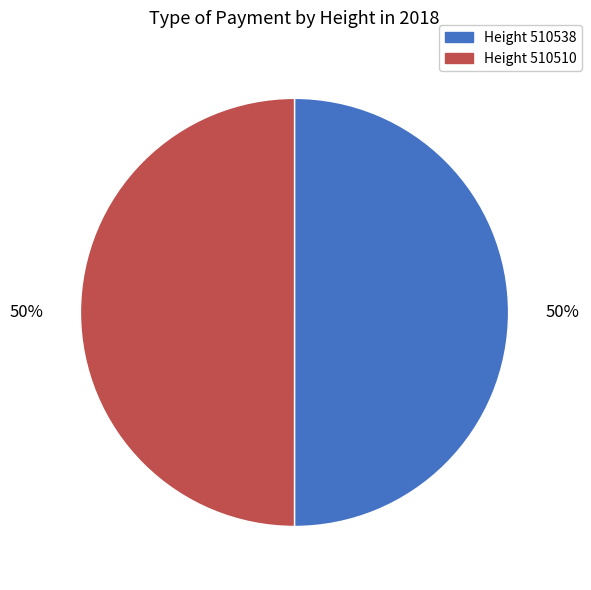

To the nearest percent, what is the average slice percentage?

50%